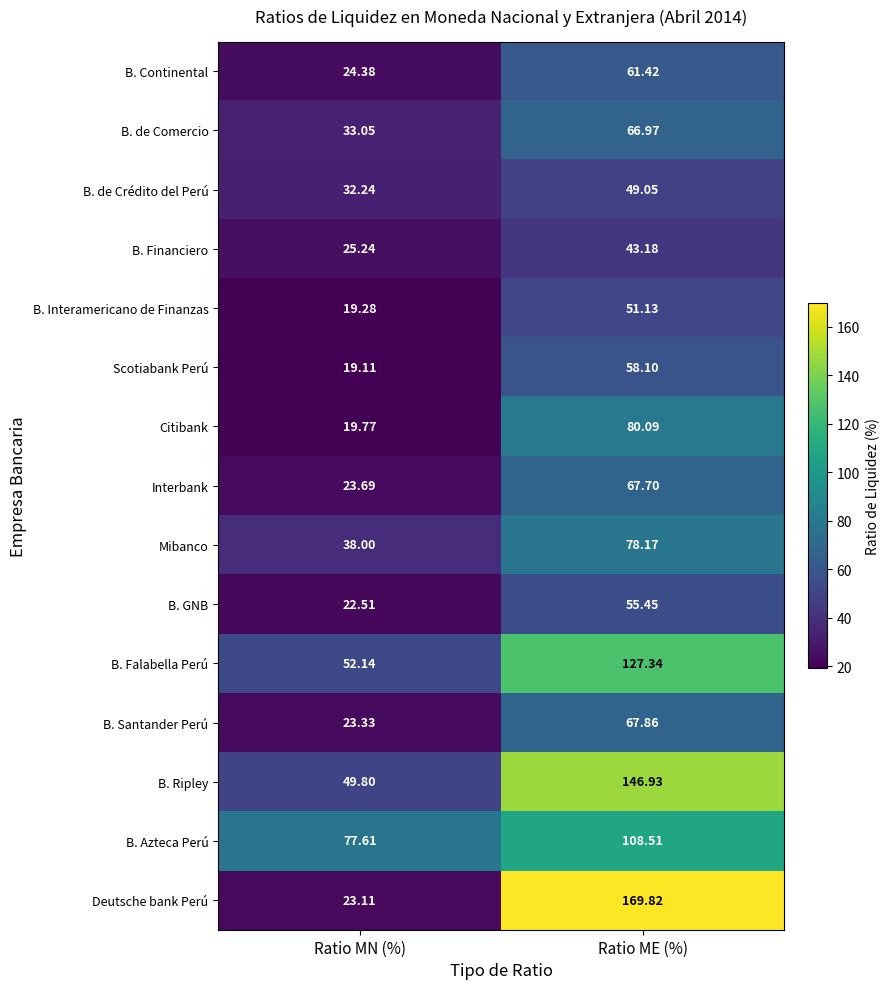

Is the value of B. de Crédito del Perú at Ratio ME (%) greater than the value of Deutsche bank Perú at Ratio ME (%)?

No